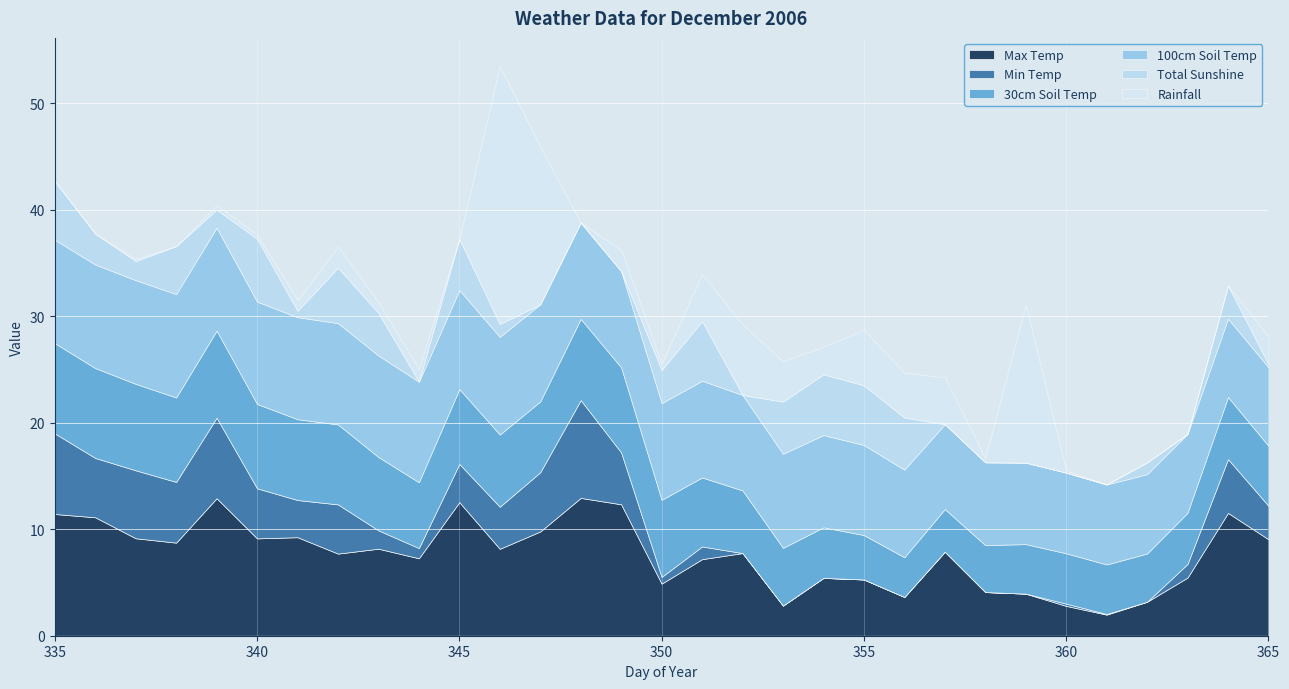

What is the difference between the maximum and minimum values in the Rainfall series?

24.2